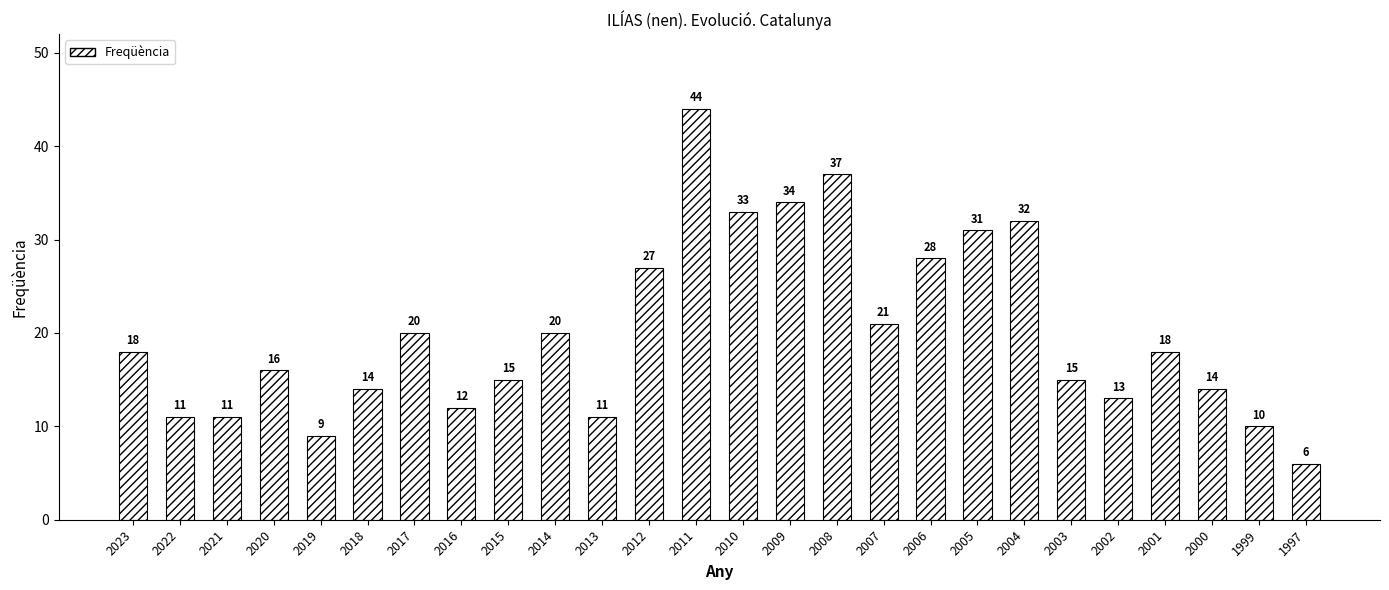

The value at 2002 is 13. True or false?

True